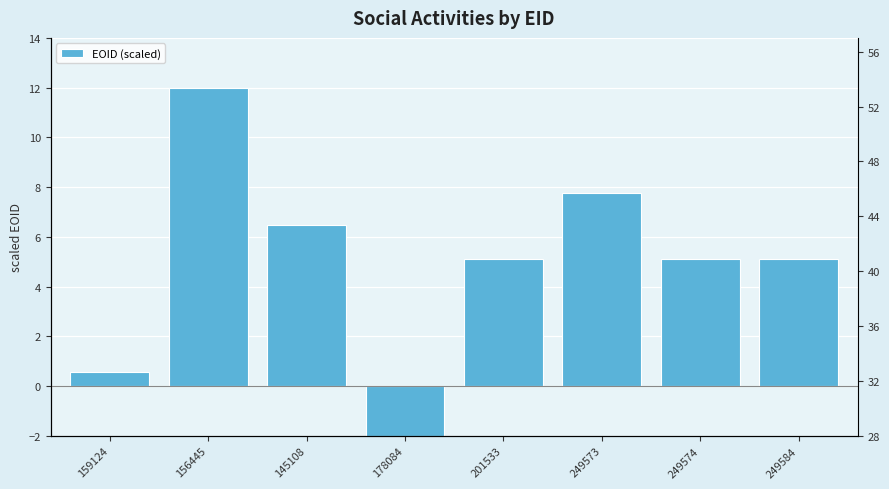

What is the sum of the values at 159124 and 145108?

7.0